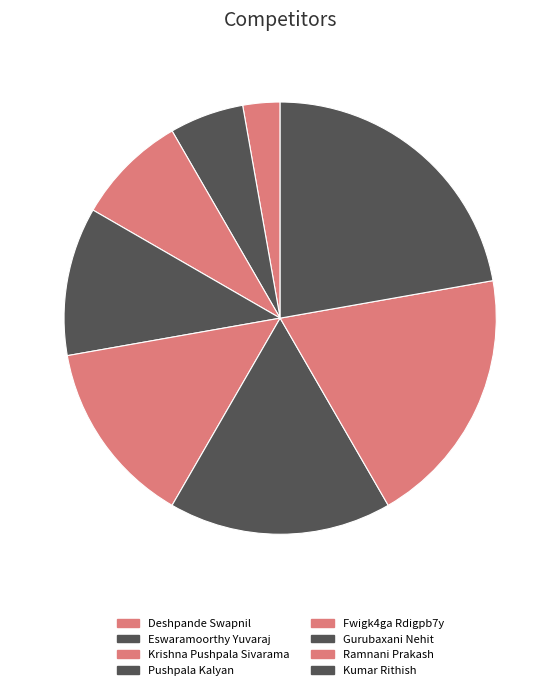

Which category has the biggest portion of the pie?

Kumar Rithish